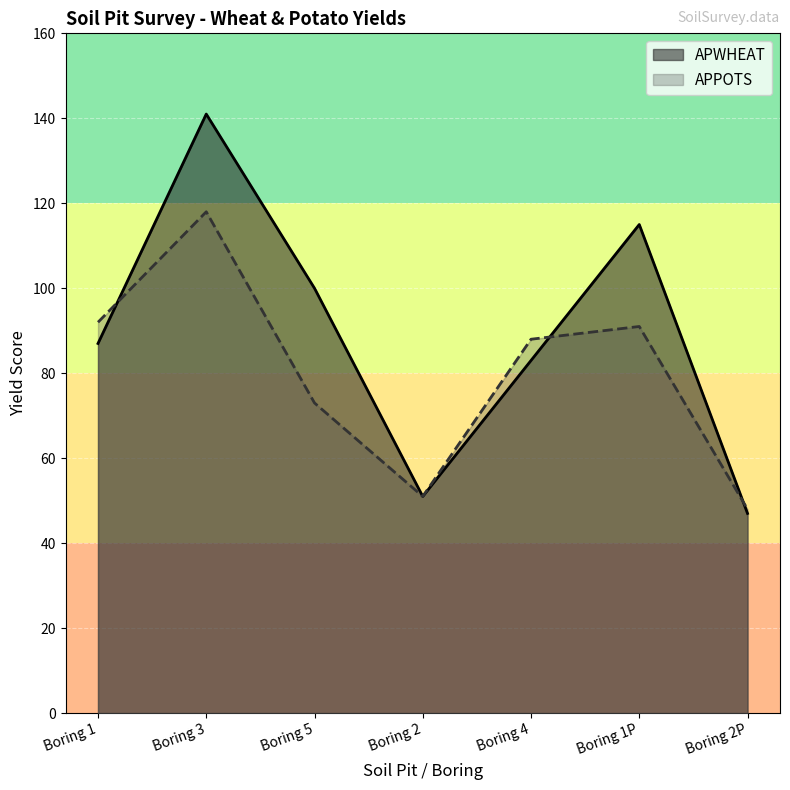

True or false: APPOTS and APWHEAT cross at least once.

True